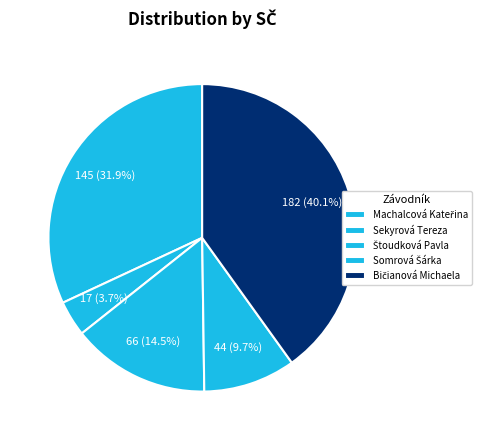

What is the total percentage of Somrová Šárka and Bičianová Michaela?

49.8%